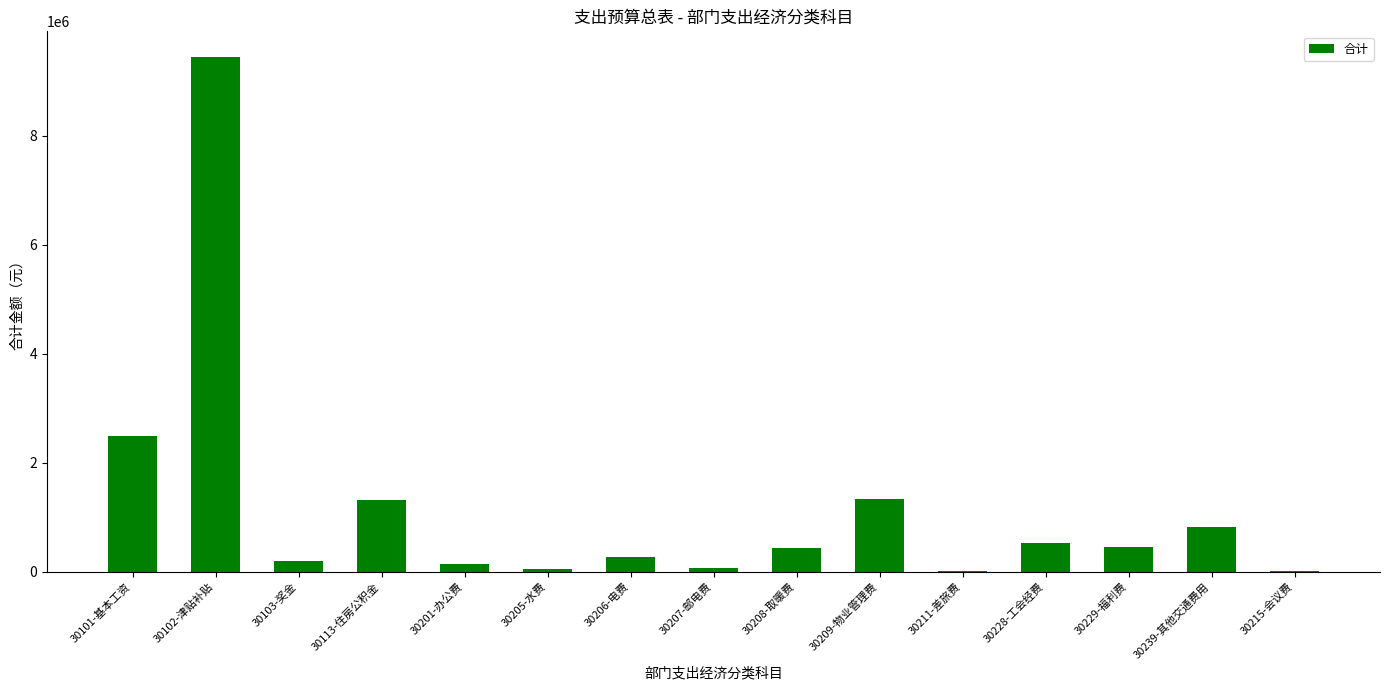

Is it true that the value at 30113-住房公积金 is 2220457.8?

False